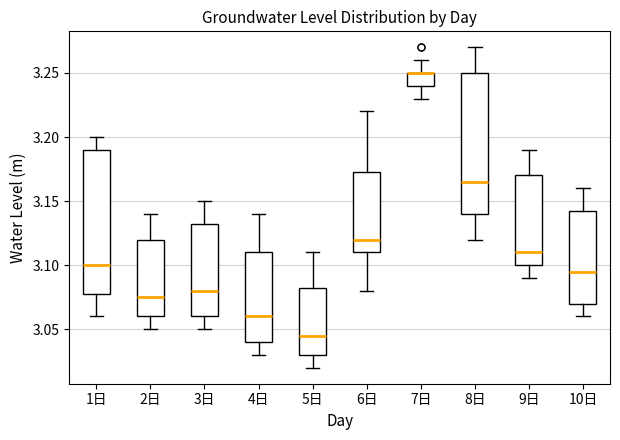

Reading left to right, read every box against the y-axis: the position of its median line, the range the box covers, and the ends of its whiskers. The values are not printed on the chart, so give them approximately, as read against the axis.

1日: median 3.100, box 3.080 to 3.190, whiskers 3.060 to 3.200
2日: median 3.075, box 3.060 to 3.120, whiskers 3.050 to 3.140
3日: median 3.080, box 3.060 to 3.135, whiskers 3.050 to 3.150
4日: median 3.060, box 3.040 to 3.110, whiskers 3.030 to 3.140
5日: median 3.045, box 3.030 to 3.085, whiskers 3.020 to 3.110
6日: median 3.120, box 3.110 to 3.175, whiskers 3.080 to 3.220
7日: median 3.250 (drawn on the box's upper edge), box 3.240 to 3.250, whiskers 3.230 to 3.260
8日: median 3.165, box 3.140 to 3.250, whiskers 3.120 to 3.270
9日: median 3.110, box 3.100 to 3.170, whiskers 3.090 to 3.190
10日: median 3.095, box 3.070 to 3.145, whiskers 3.060 to 3.160